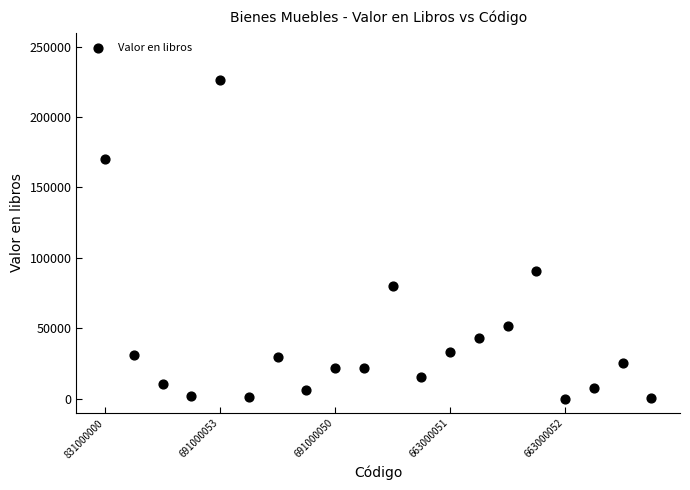

What Y value in the scatter plot is closest to 112982?

90853.7